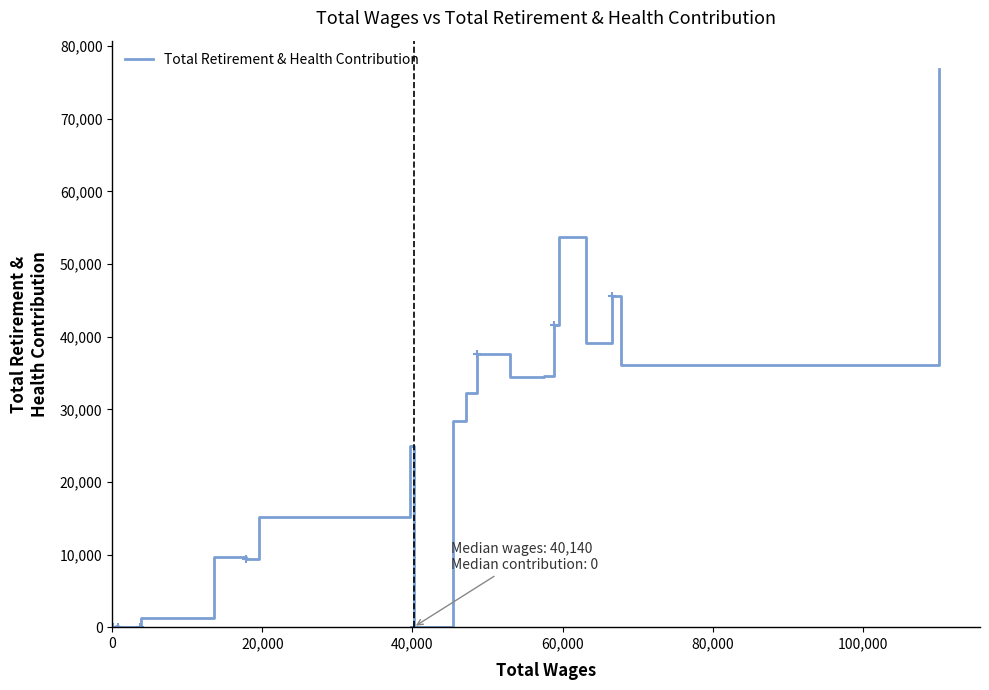

Is this an area chart (filled region under the line)?

No